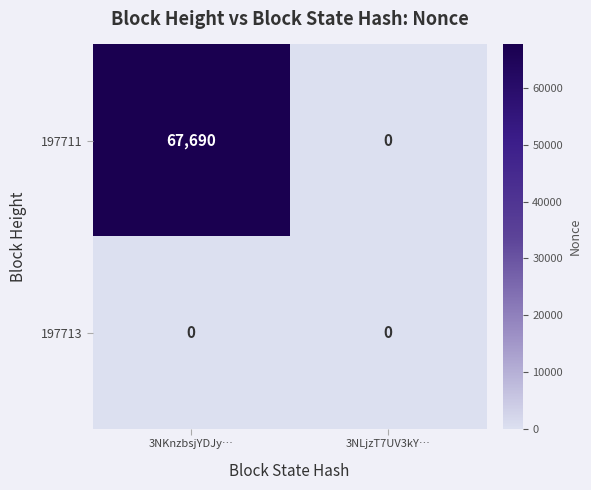

Read the 197711 value at 3NKnzbsjYDJy…, to the nearest 100.

67700